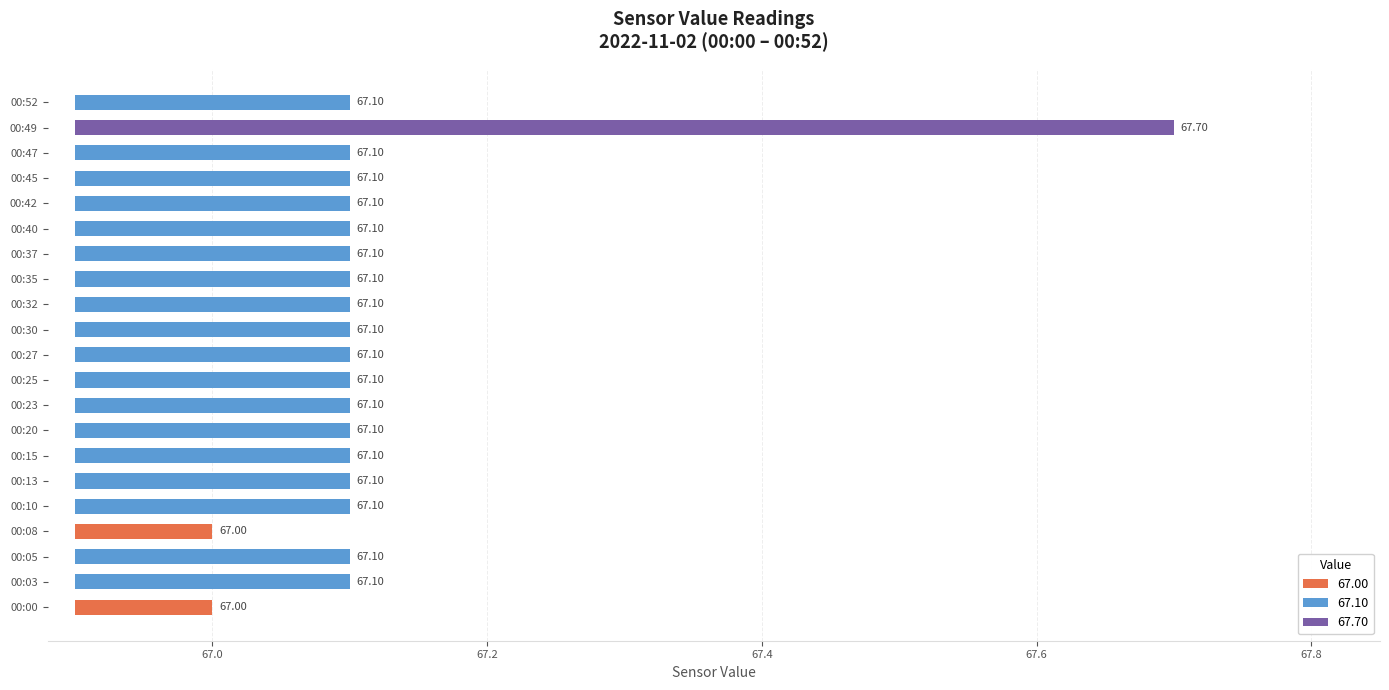

What is the sum of all values?

1409.5